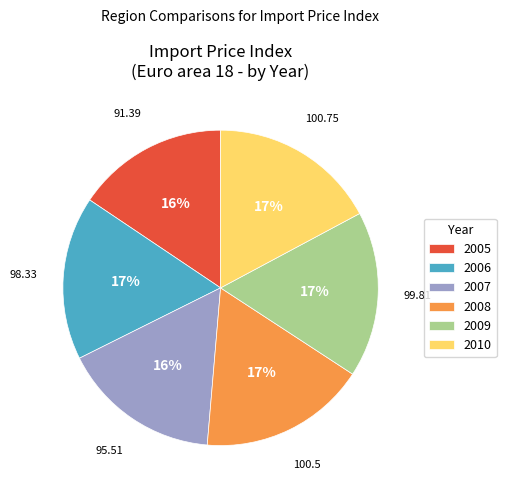

Is the sum of 2005 and 2010 greater than half?

No